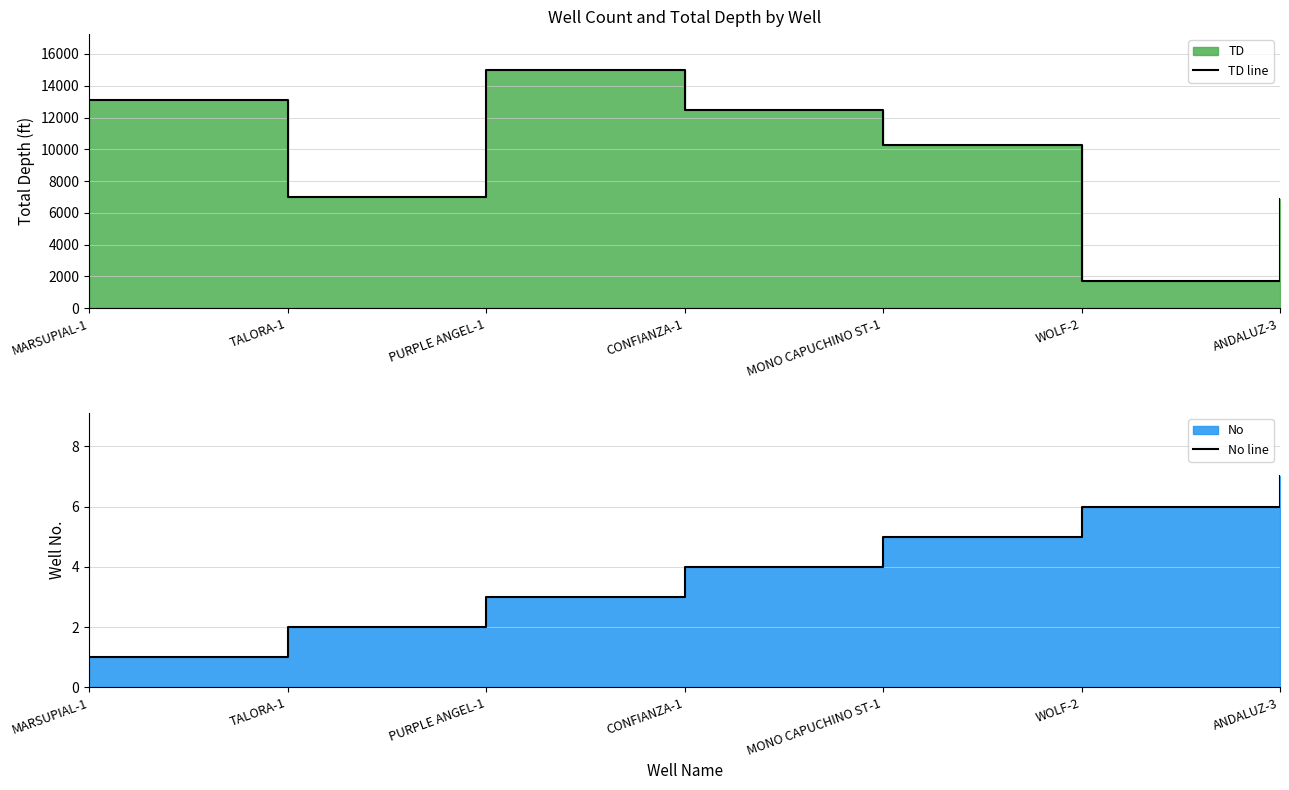

What is the sum of all TD line values?

66472